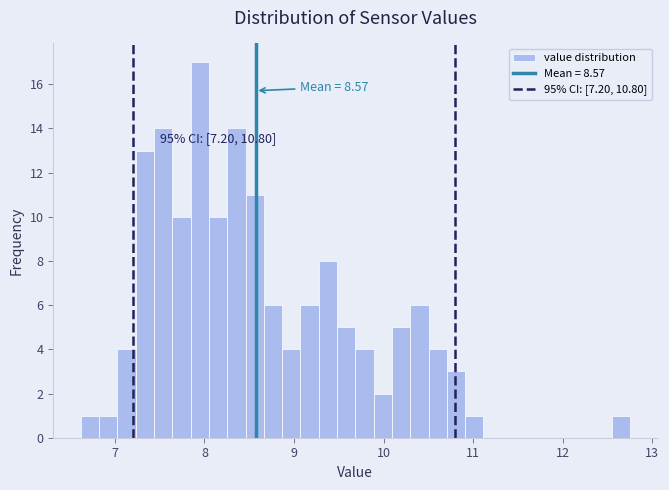

Around what value on the x-axis is the tallest bar? Give the approximate position of its centre, as read against the axis.

7.9